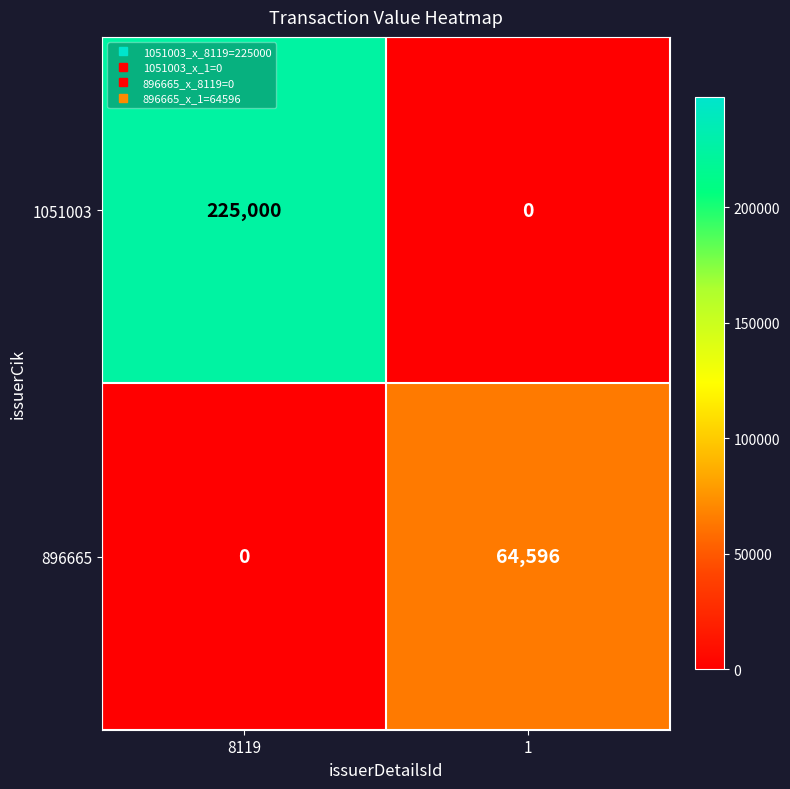

What is the difference between the highest and lowest values at 8119?

225000